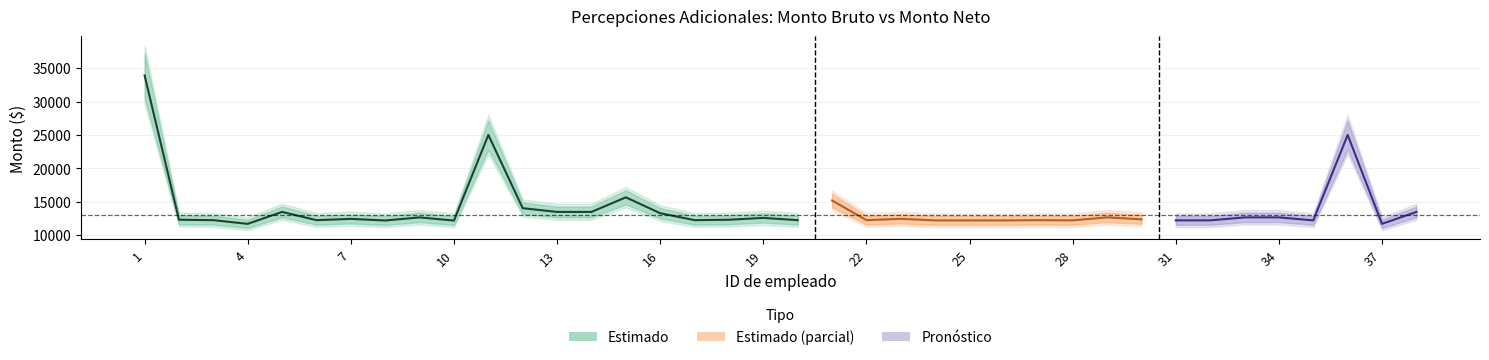

The Monto bruto series shows 12919.9 at 17. True or false?

True